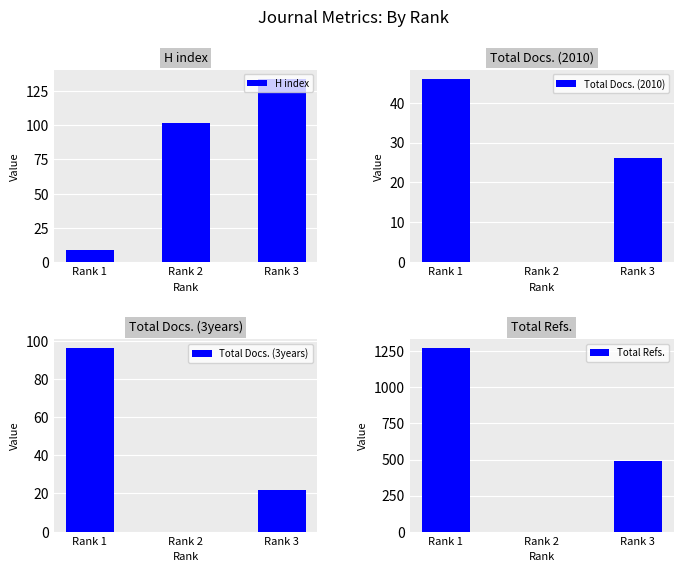

What is the sum of all Total Docs. (3years) values?

118